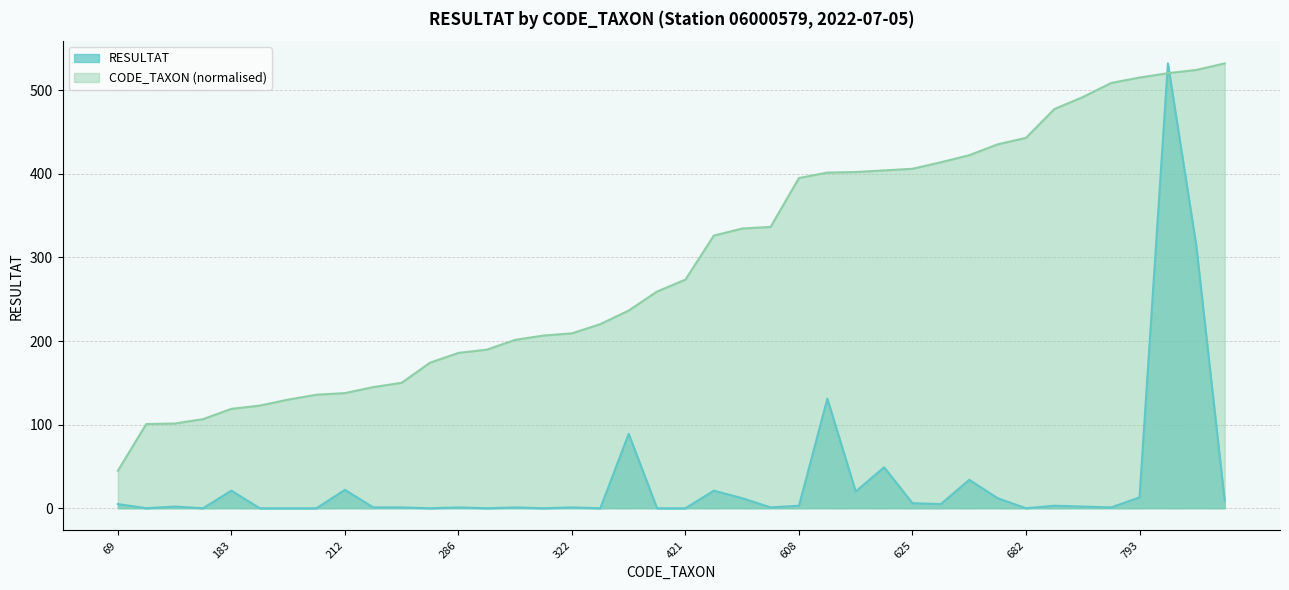

At which label does CODE_TAXON reach its minimum?

69